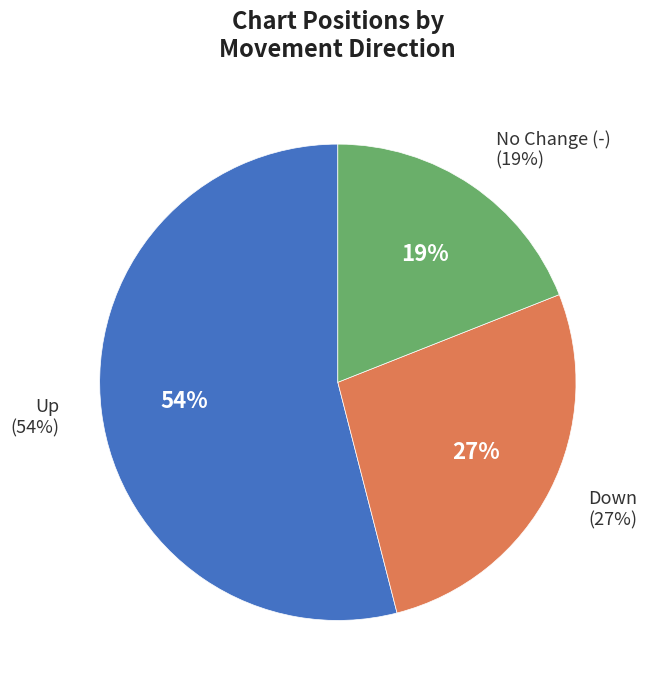

What is the total percentage of - and down?

46.0%